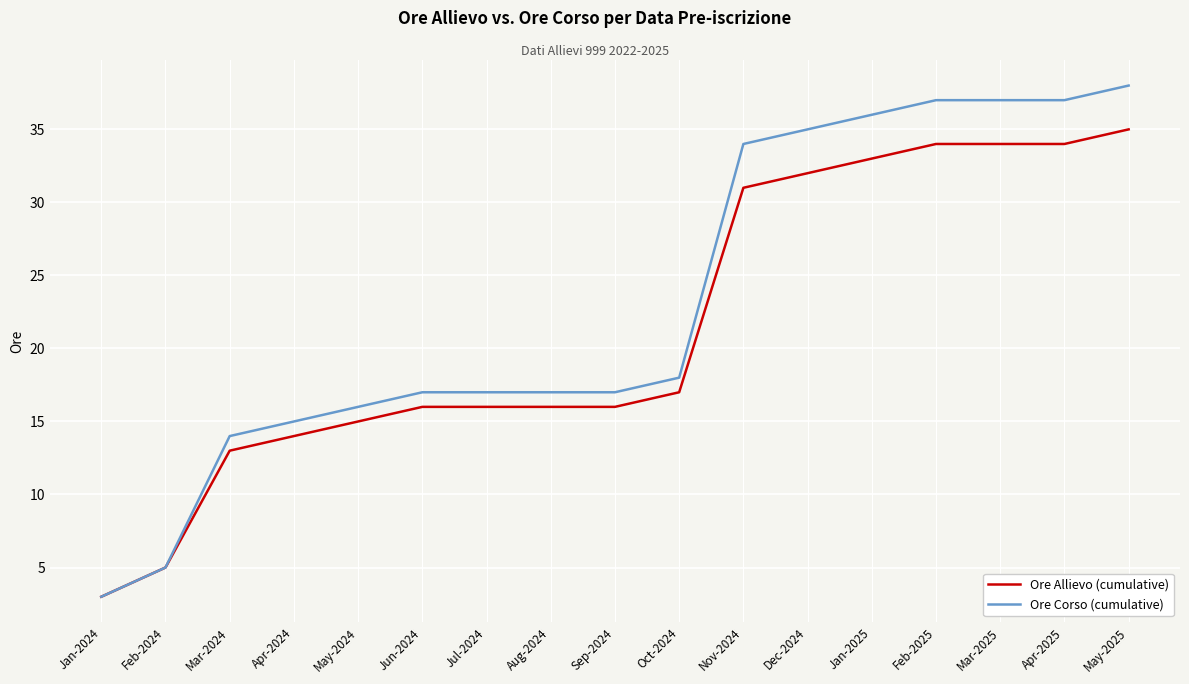

Which category has the highest value across all series?

May-2025